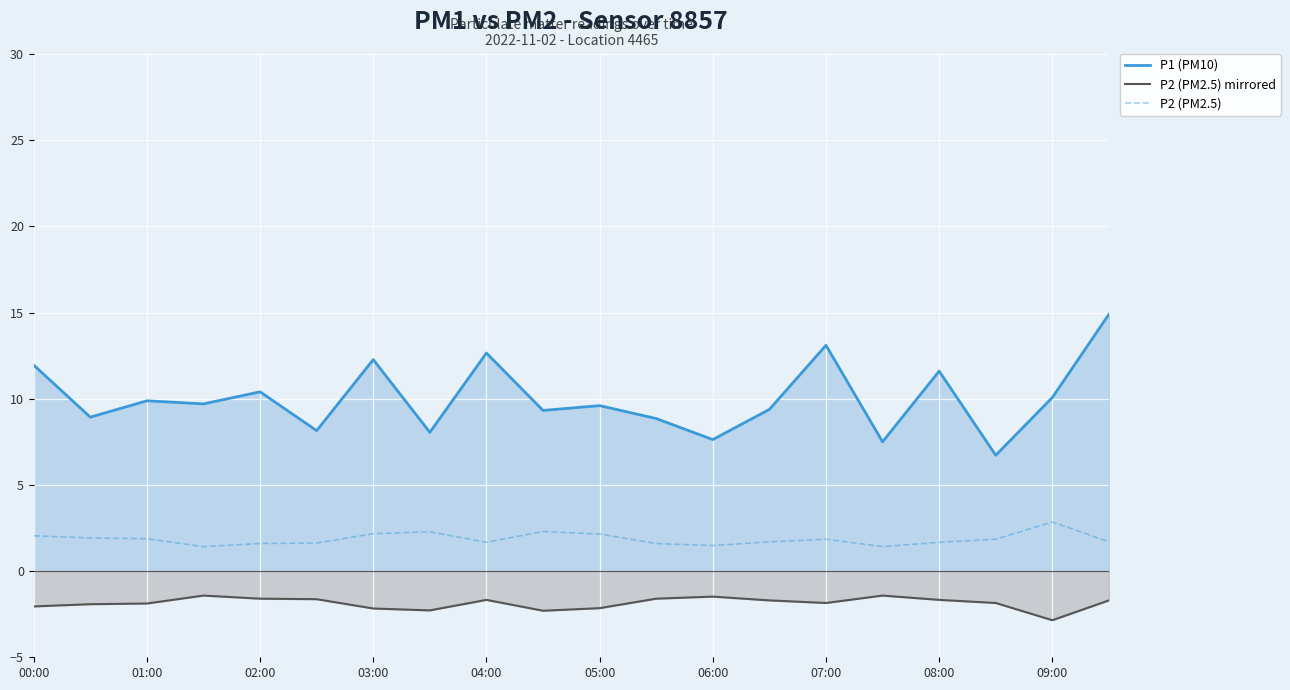

True or false: P2 (PM2.5) has a value of 1.9 at 17.

True